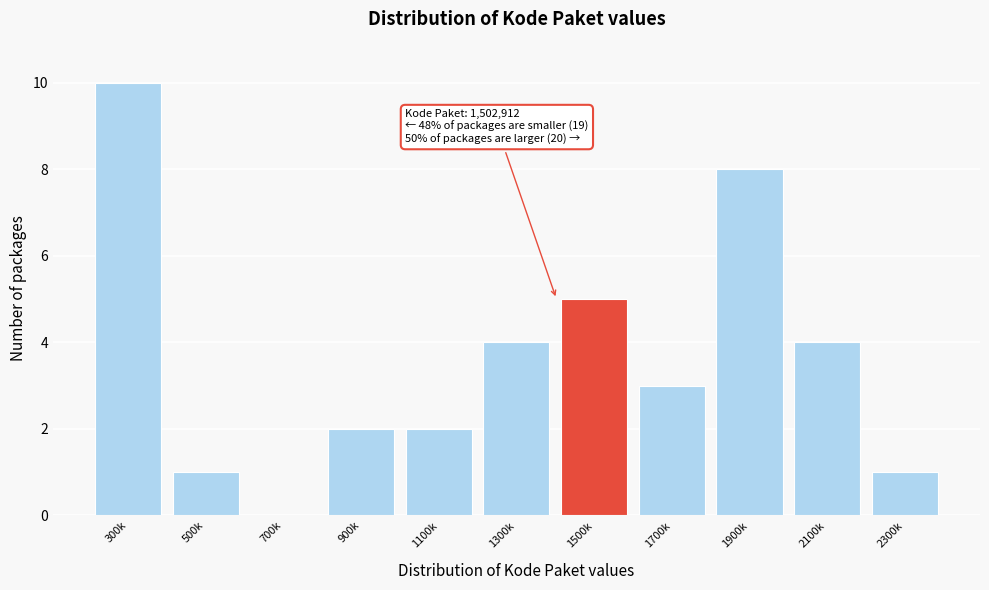

Reading left to right, extract all data points from this chart.

300k=10	500k=1	700k=0	900k=2	1100k=2	1300k=4	1500k=5	1700k=3	1900k=8	2100k=4	2300k=1